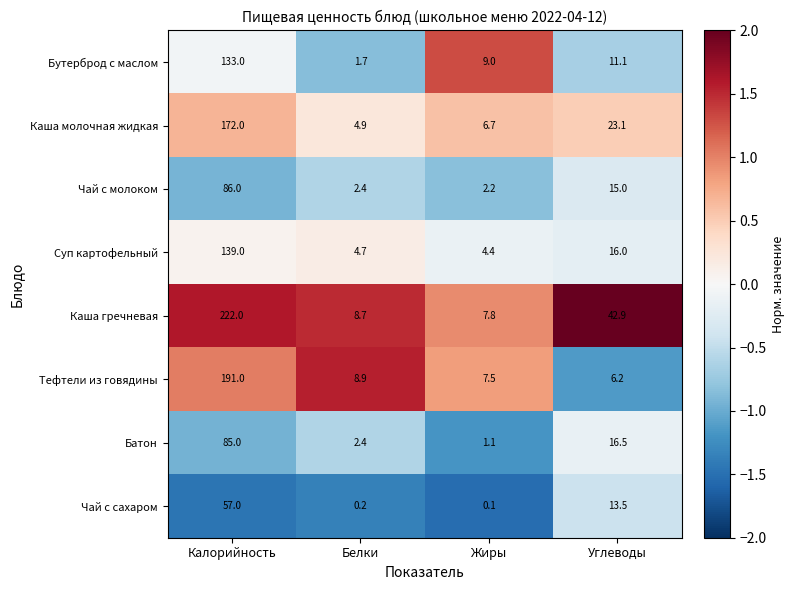

Count the number of data series in this chart.

8